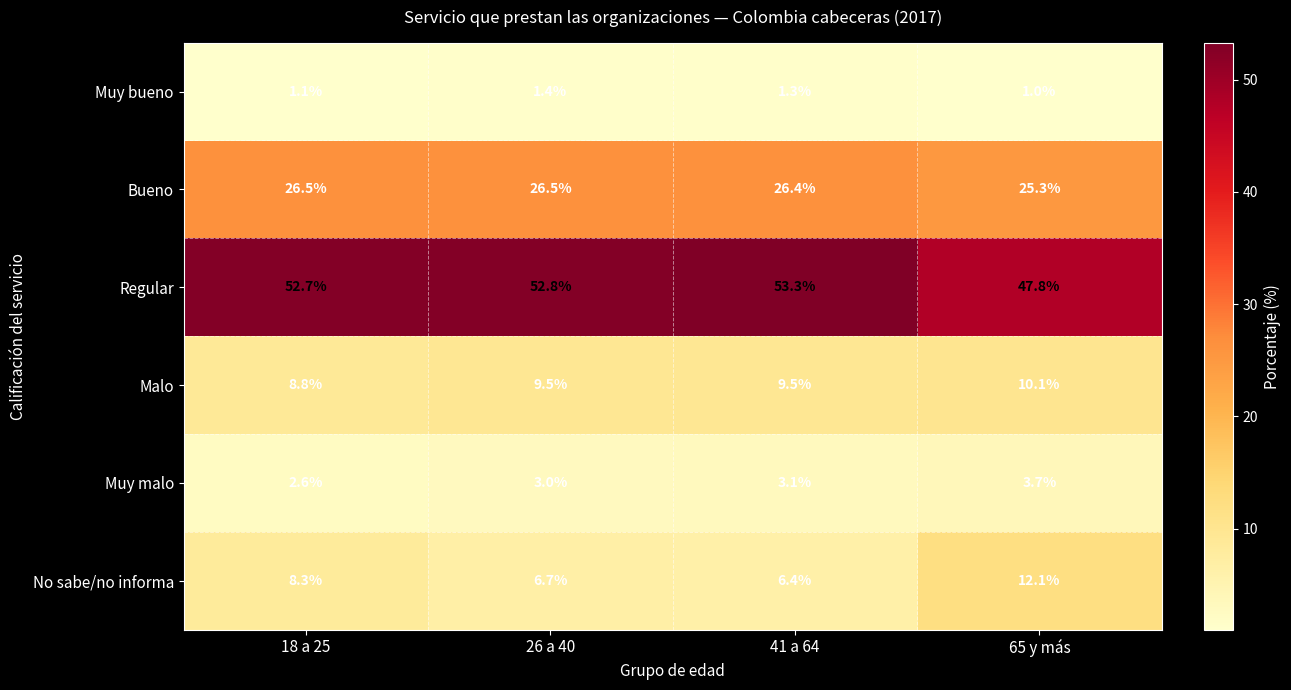

What is the sum of all Malo values?

37.9